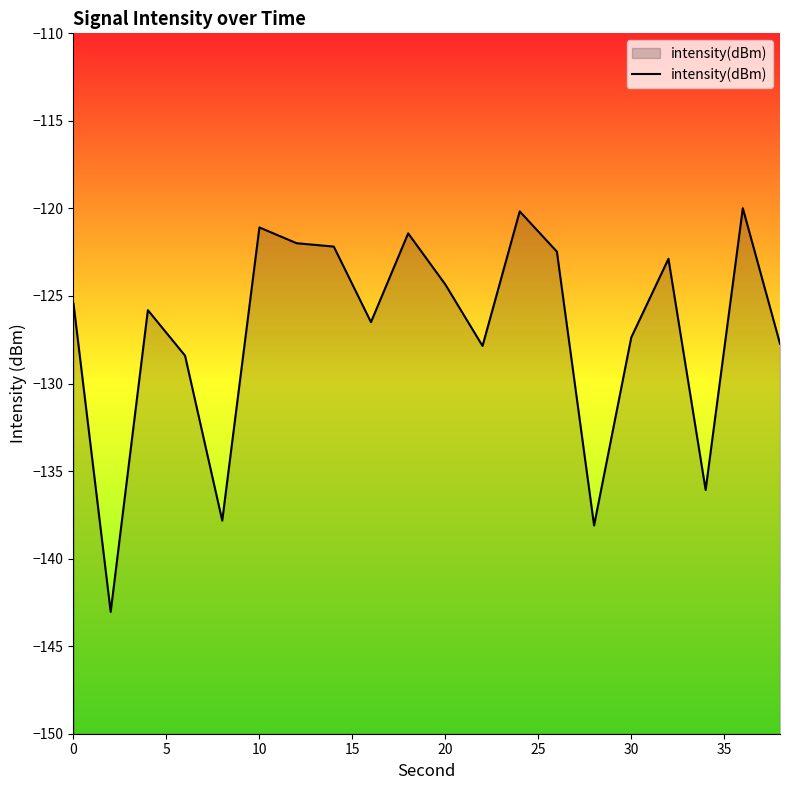

Where does the data first go above -125?

10